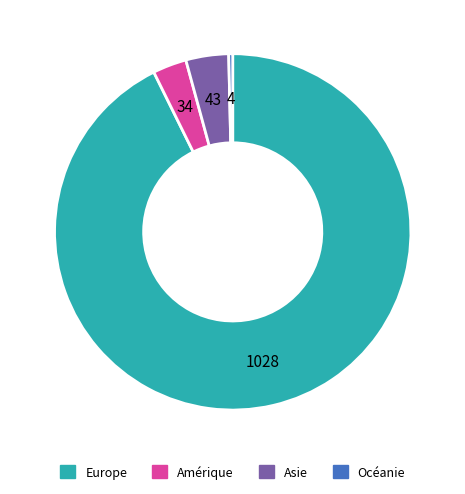

The Océanie slice represents 9% of the pie. True or false?

False